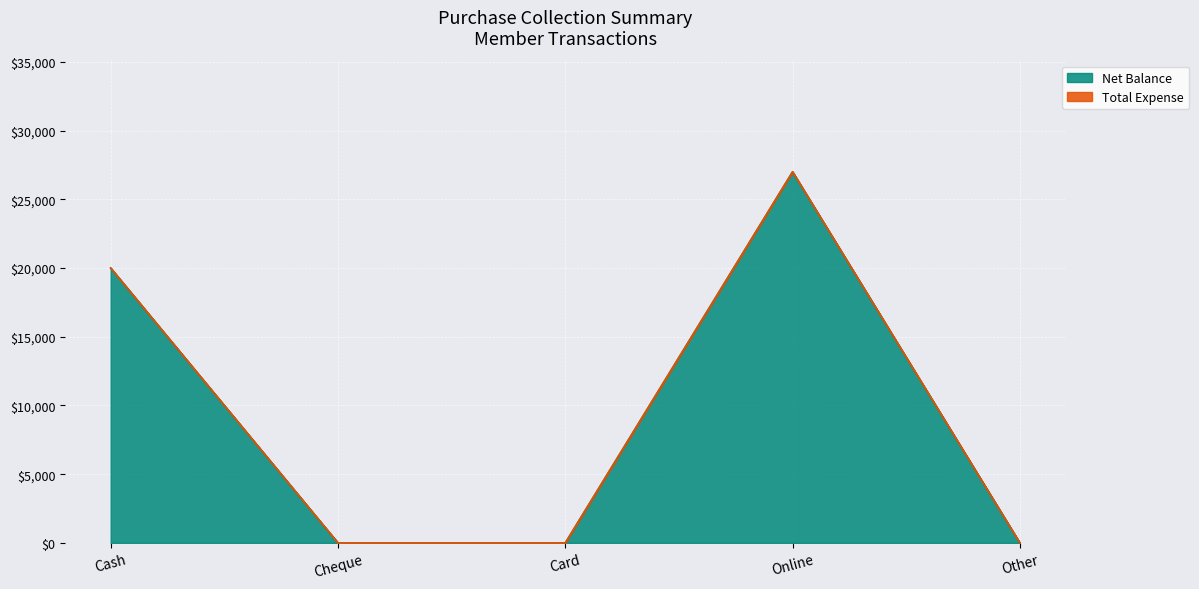

True or false: the data shows 5491 at Online.

False